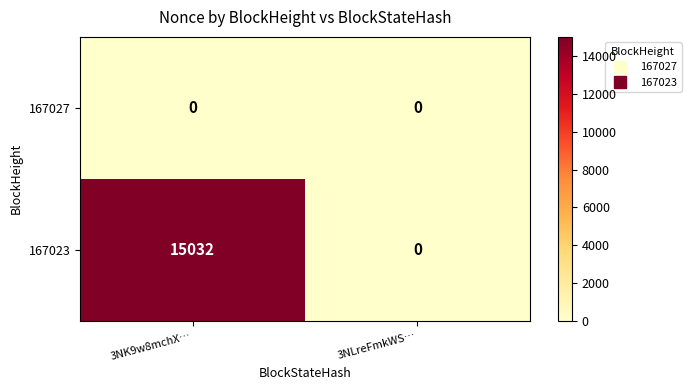

What is the sum of all 167023 values?

15032